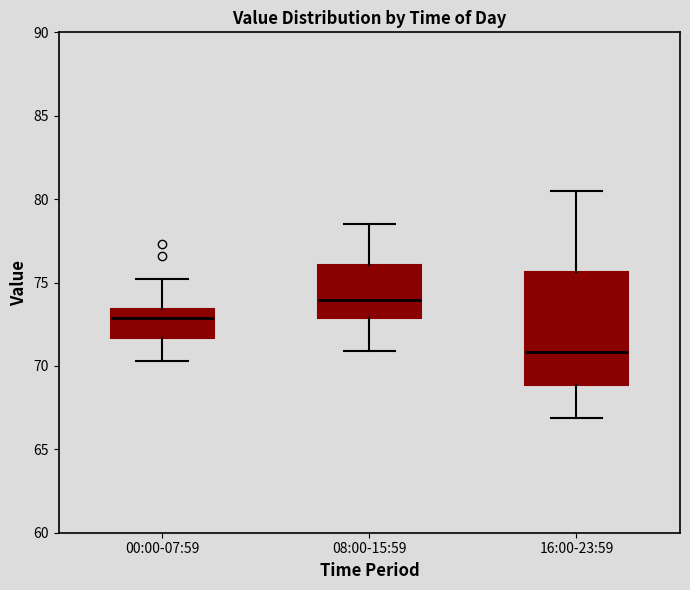

Which box is the tallest, from its lower edge to its upper edge?

16:00-23:59